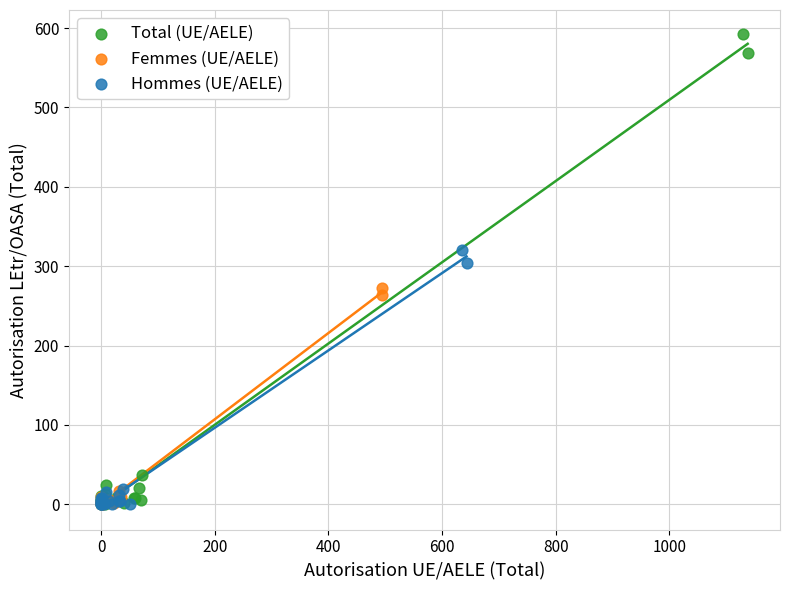

Which series has the widest spread of Y values?

Total (UE/AELE)